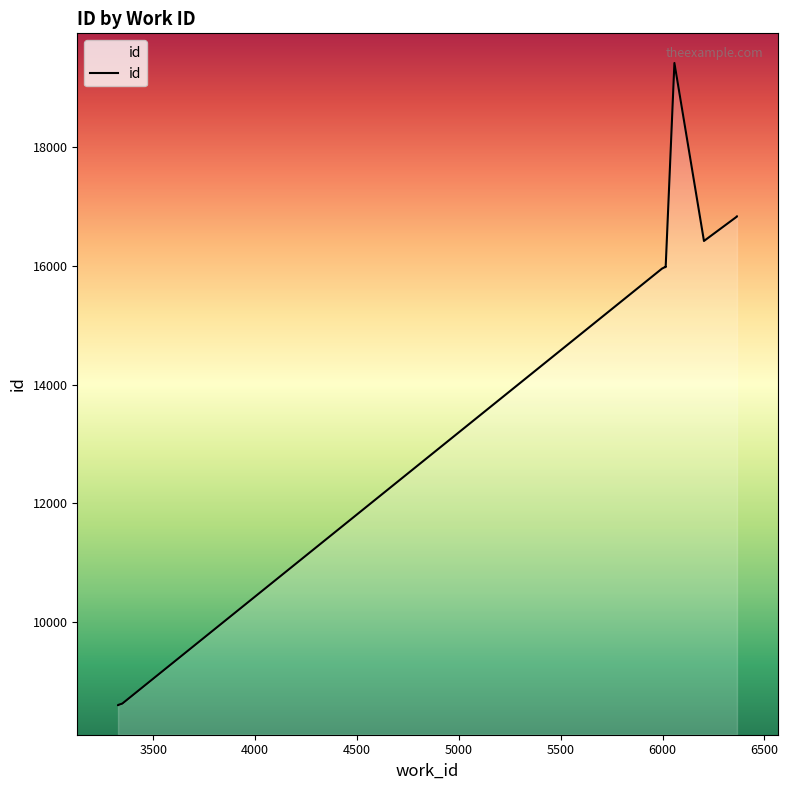

The value at 6014 is 15985. True or false?

True